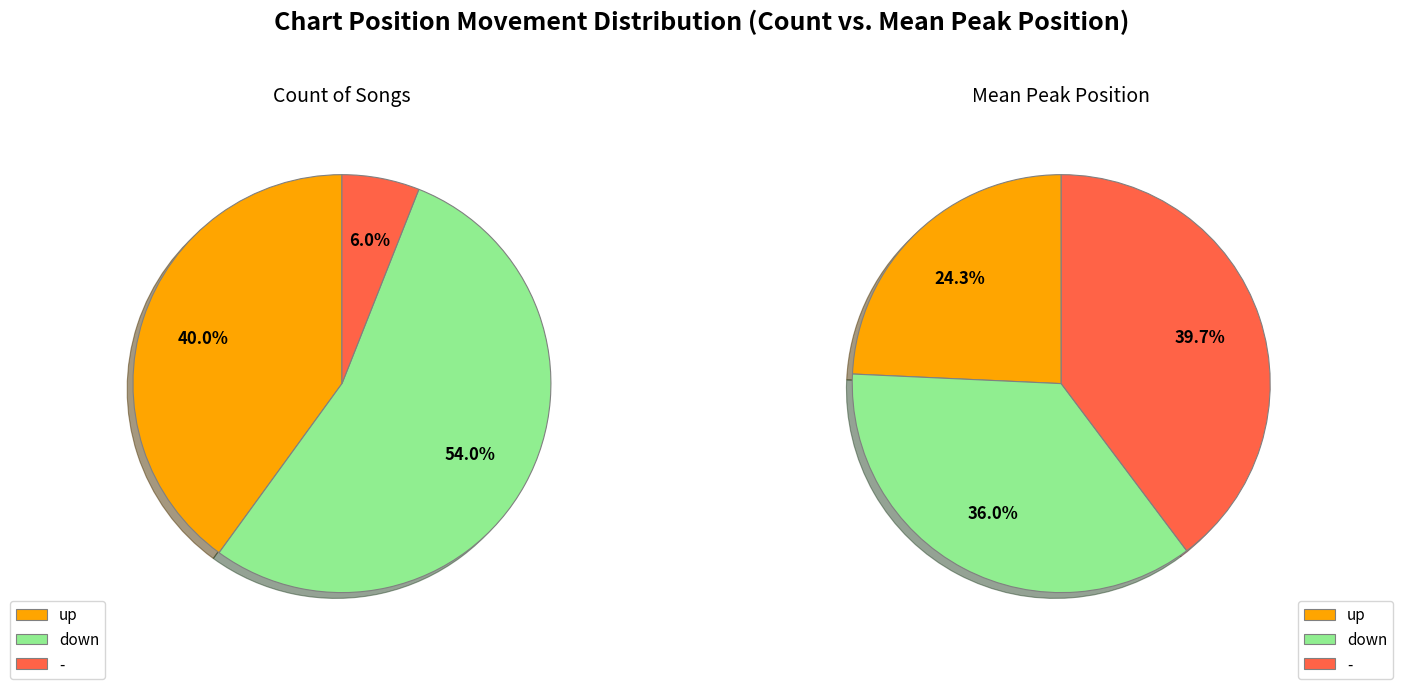

What is the smallest slice in the pie chart?

-